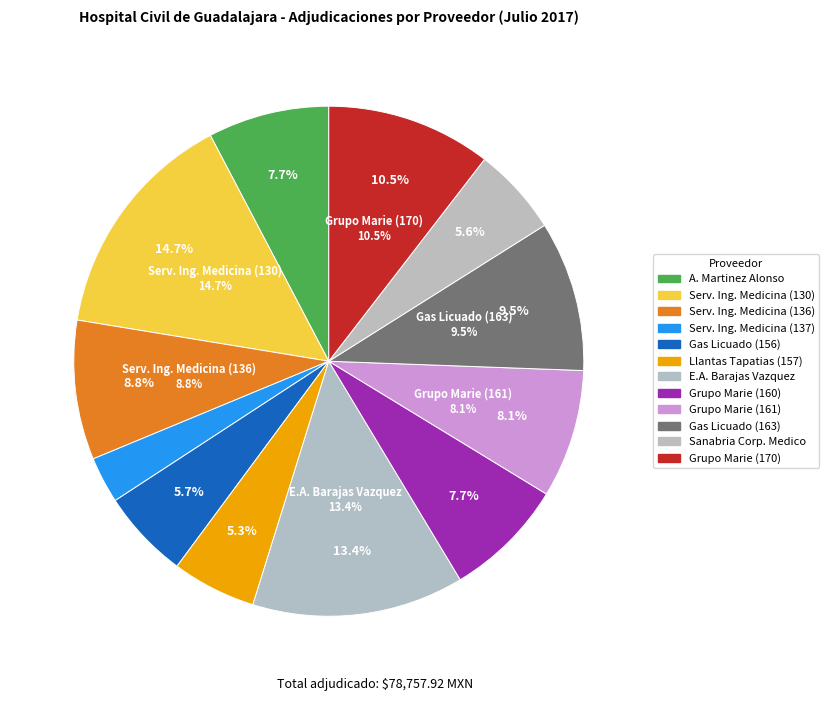

How many segments does this pie chart have?

12